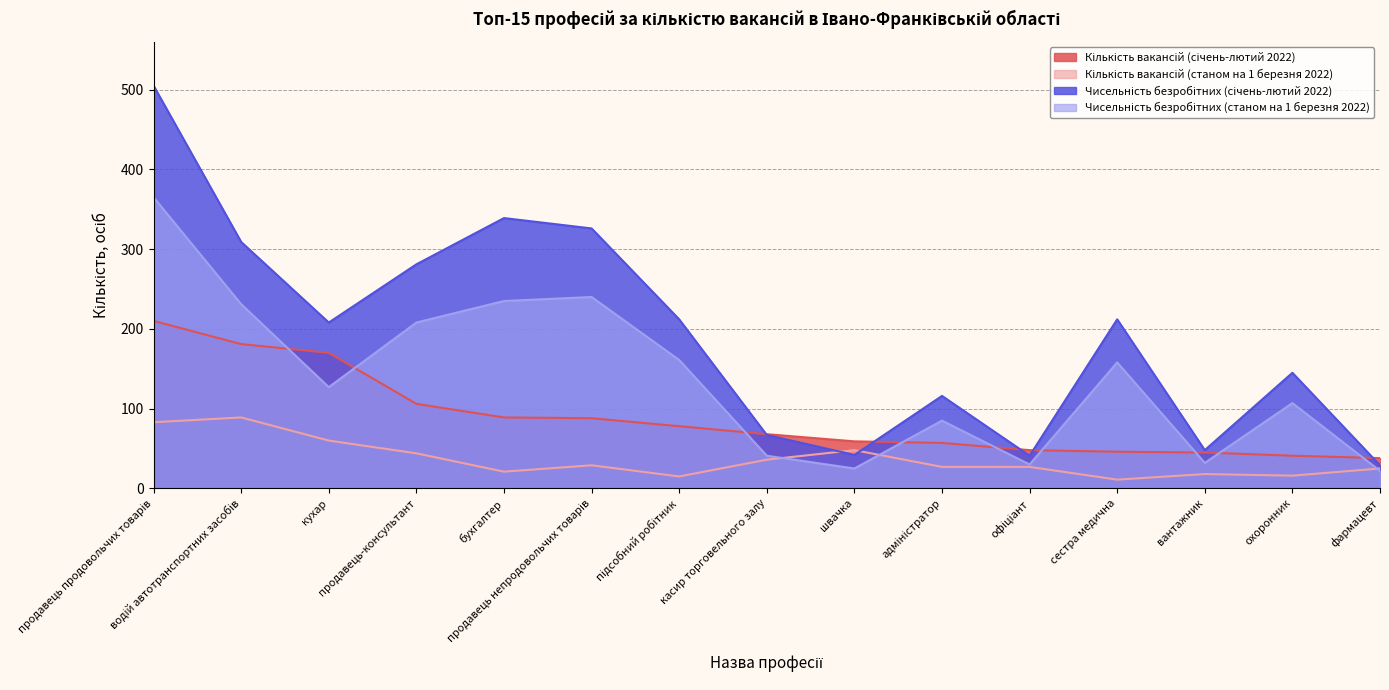

Reading right to left, extract all data points from this chart.

Кількість вакансій (січень-лютий 2022): 38	41	45	46	48	57	59	68	78	88	89	106	170	181	210
Кількість вакансій (станом на 1 березня 2022): 25	16	18	11	27	27	48	36	15	29	21	44	60	89	83
Чисельність безробітних (січень-лютий 2022): 29	145	48	212	41	116	42	67	212	326	339	281	208	309	505
Чисельність безробітних (станом на 1 березня 2022): 22	107	32	158	30	85	25	41	161	240	235	208	127	231	365